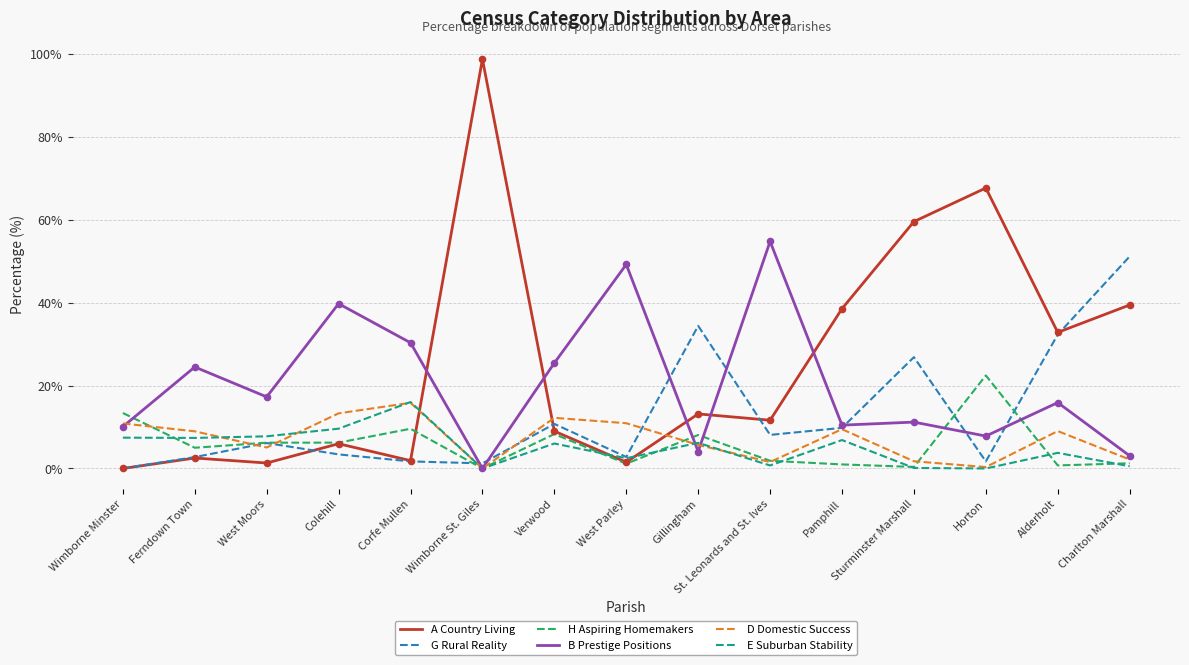

At how many categories does at least one series exceed 79?

1